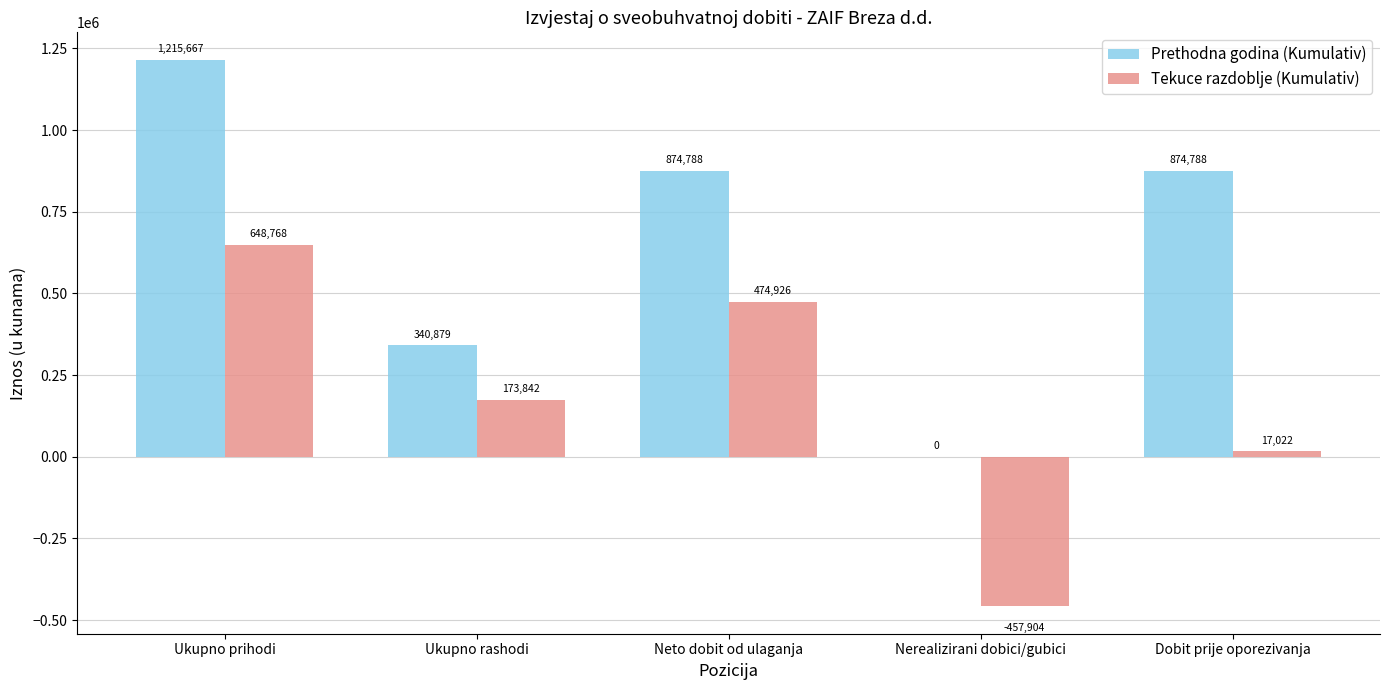

What is the greatest value displayed?

1215667